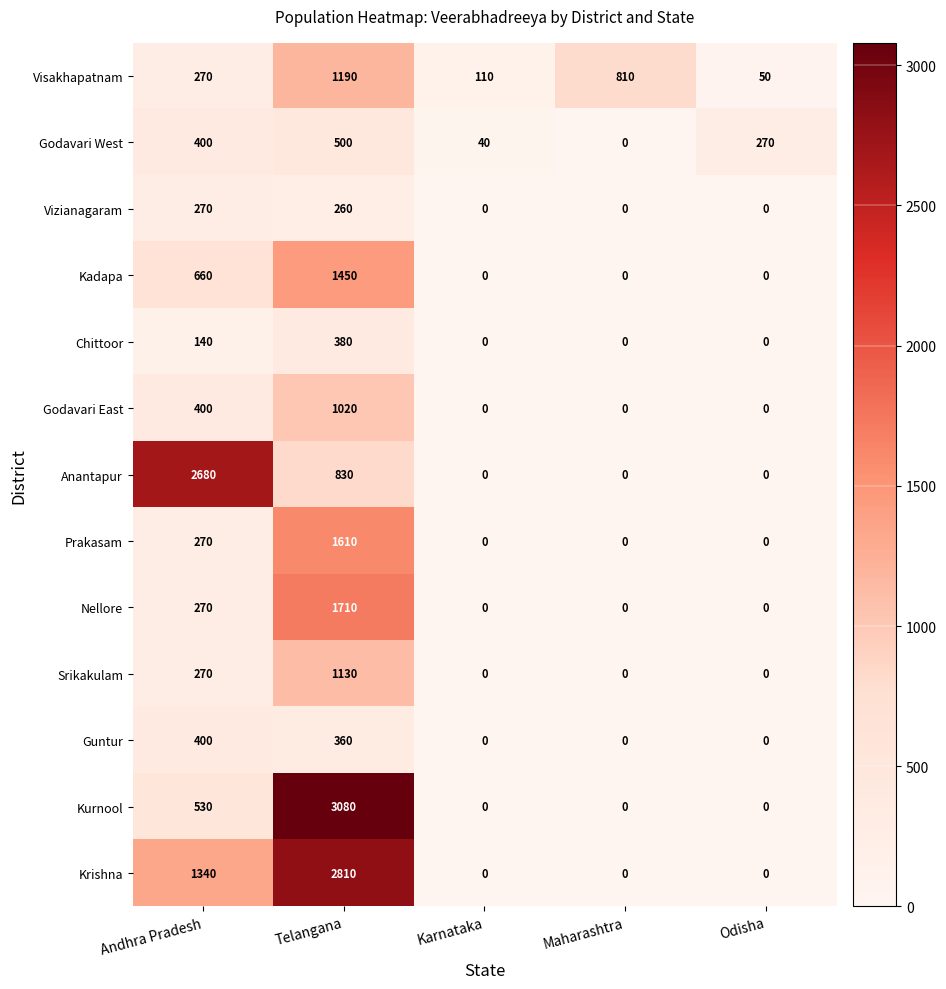

What is the difference between the Chittoor values at Telangana and Karnataka?

380